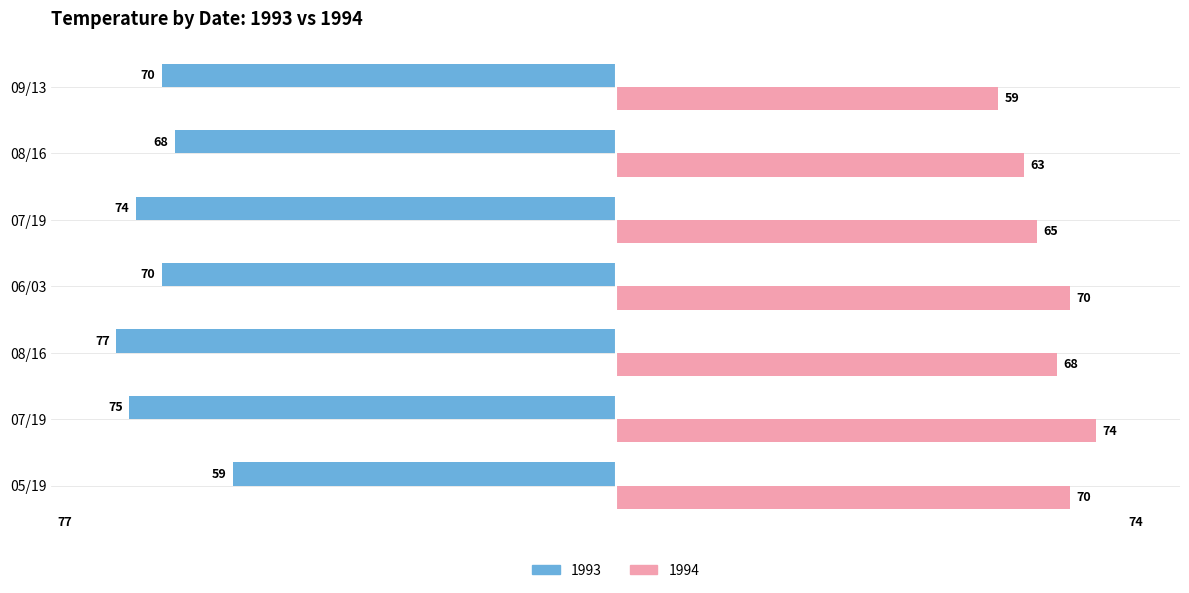

Read the 1994 value at 07/19.

65